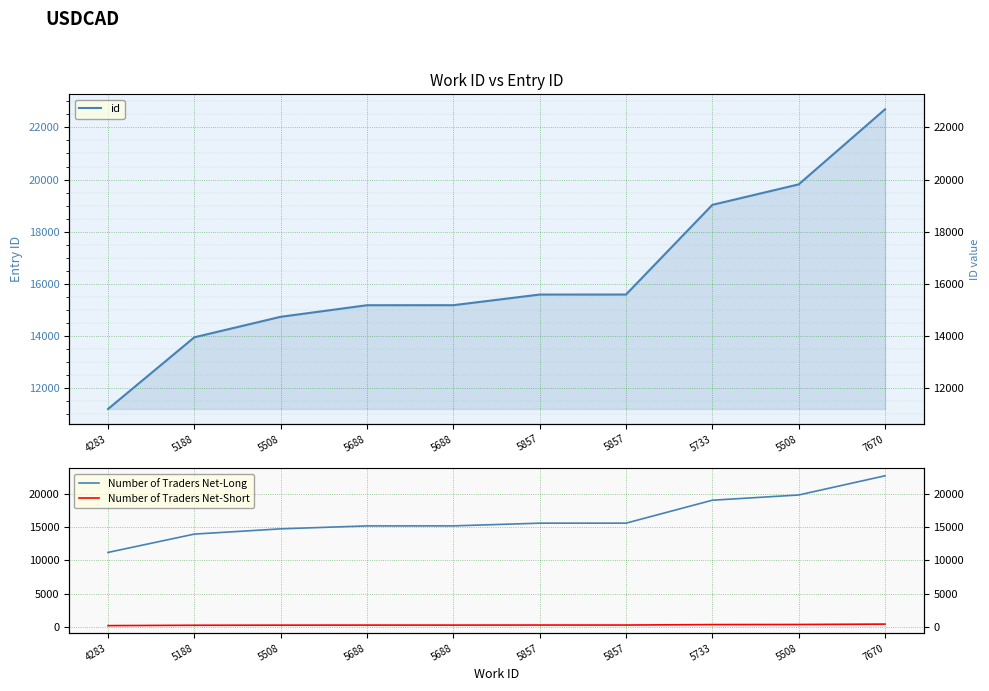

At how many categories does at least one series exceed 9449?

10